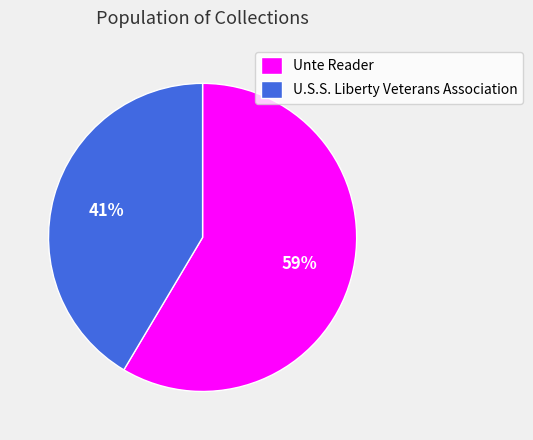

True or false: U.S.S. Liberty Veterans Association accounts for 49% of the total.

False